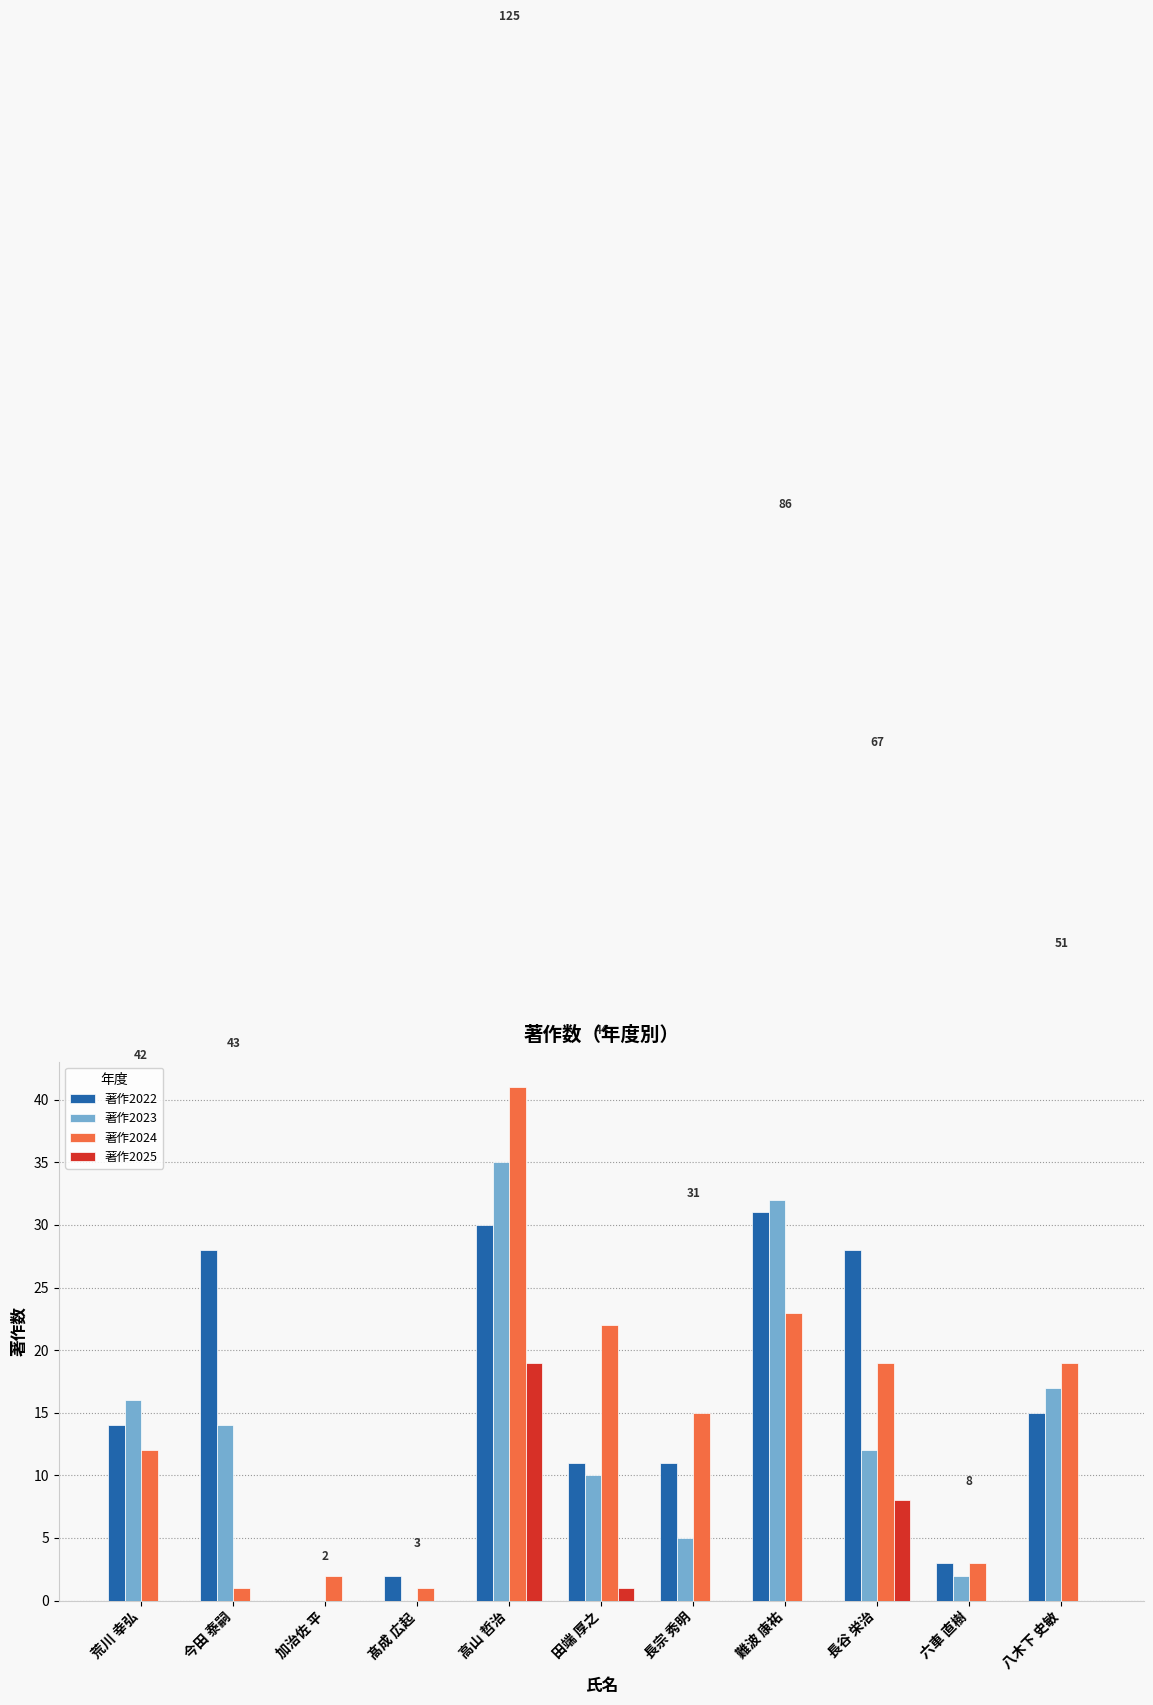

At which label is 著作2022 closest to 15?

八木下 史敏